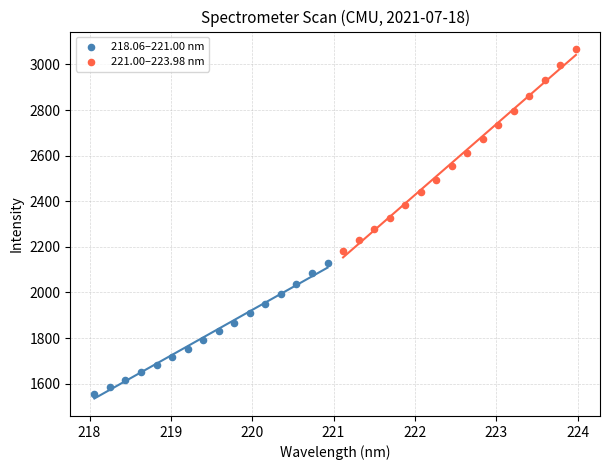

Which series contains the highest Y value?

221.00–223.98 nm